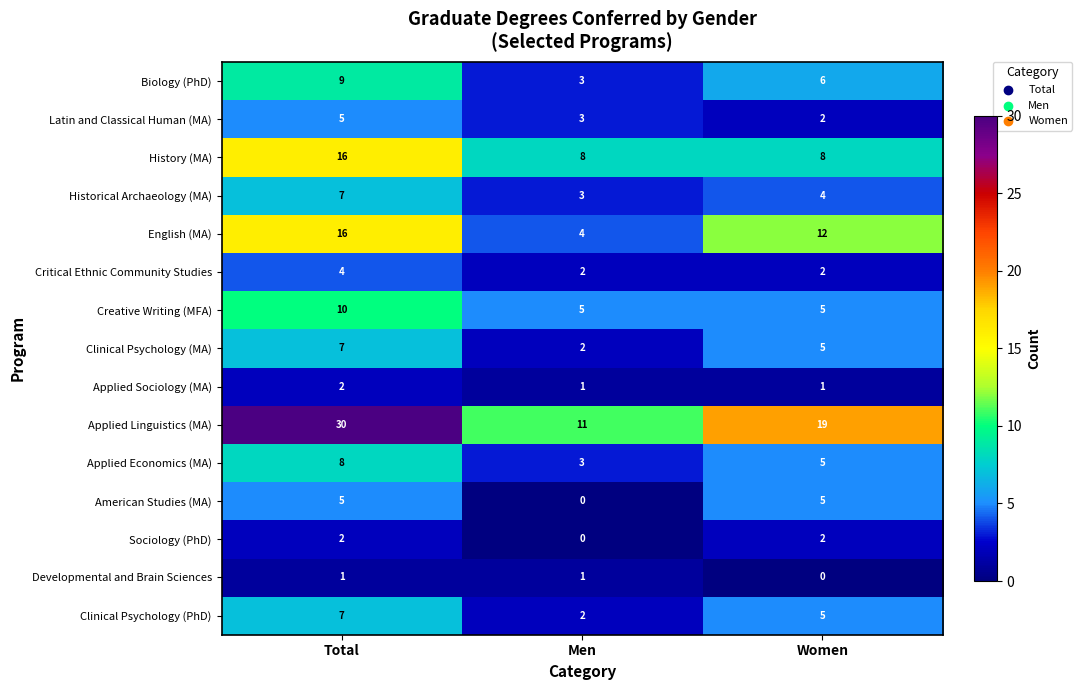

What is the spread (max minus min) of values at Men?

11